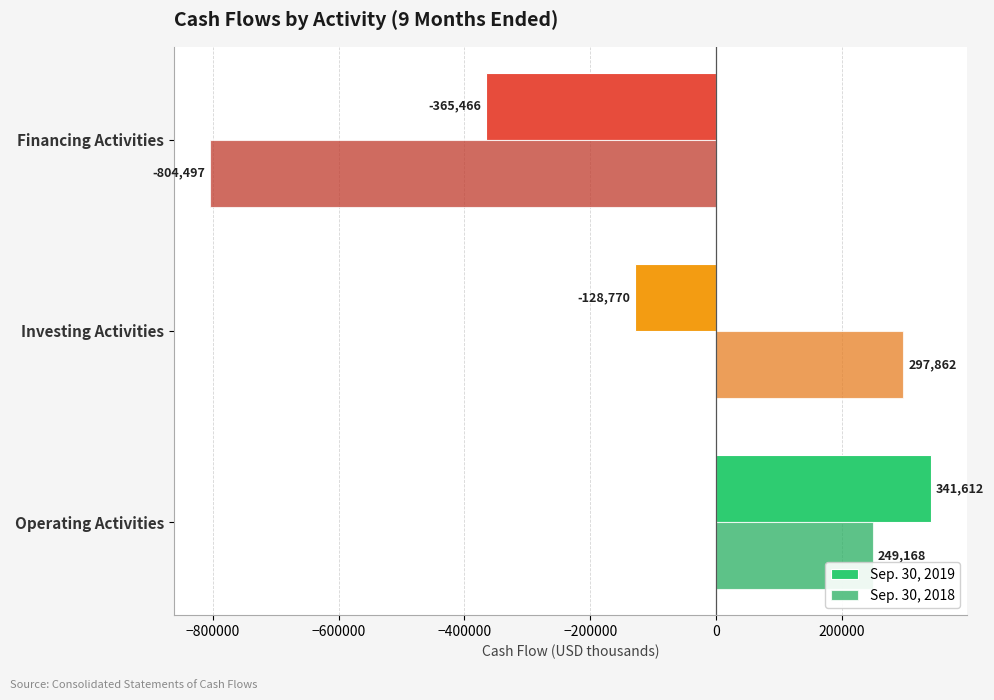

What are all the series names shown in the legend?

Sep. 30, 2019, Sep. 30, 2018